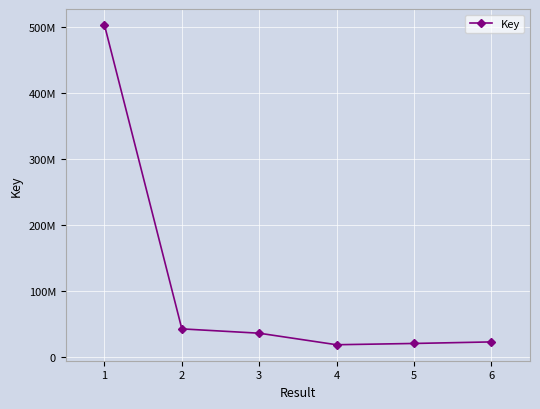

What is the value of the 1st point from the left?

502507767